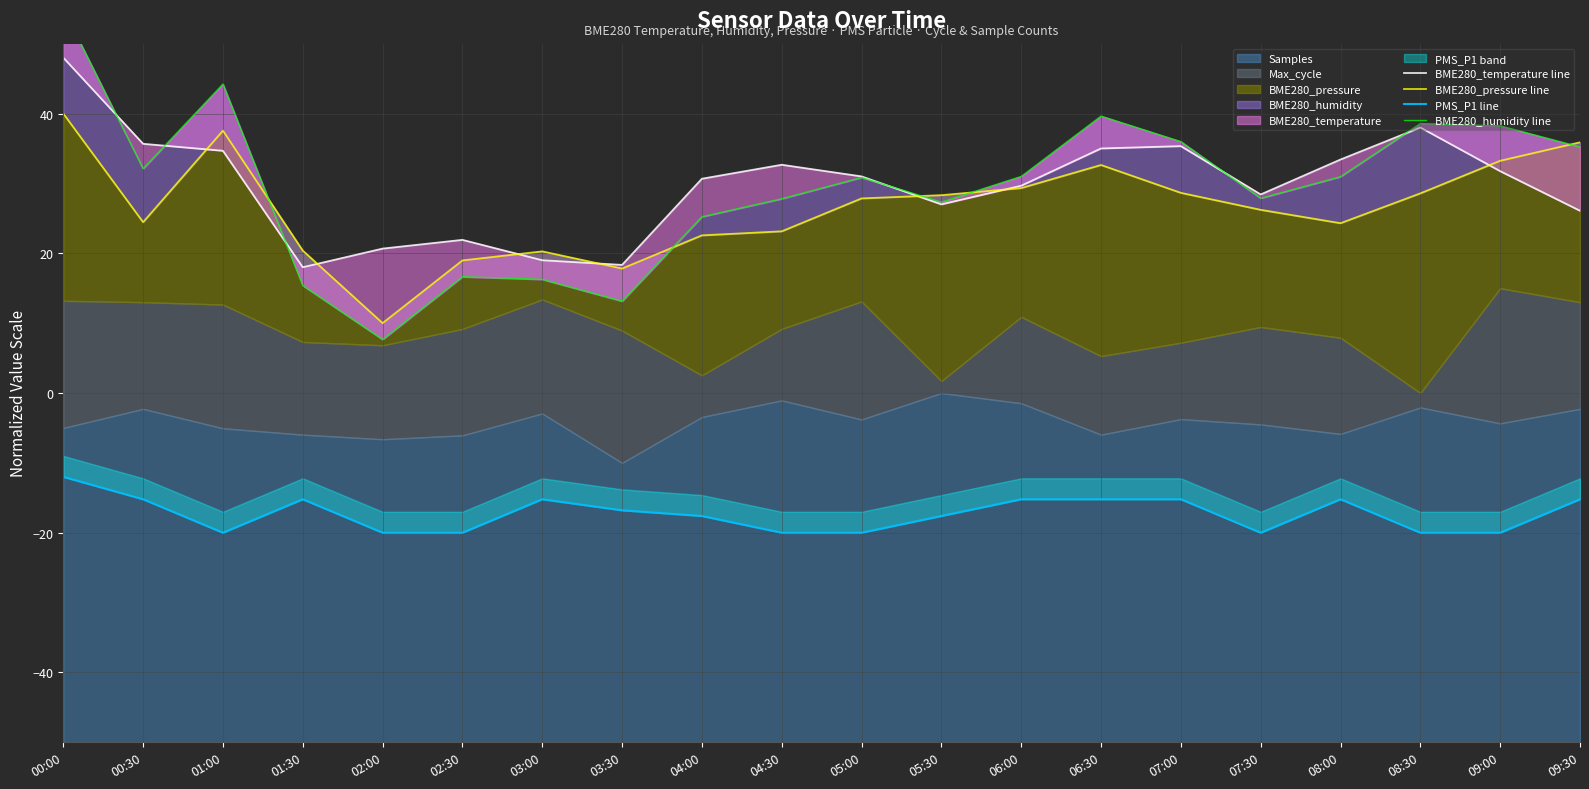

What is the value of the PMS_P1 line point at the 3rd from the left?

-20.0